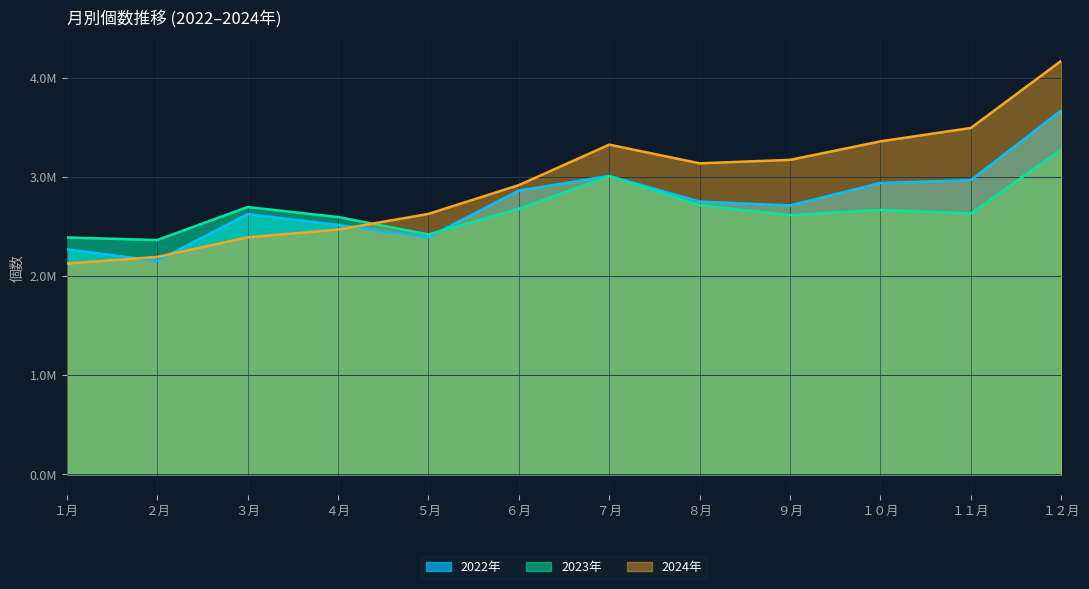

What is the greatest value displayed?

4170175